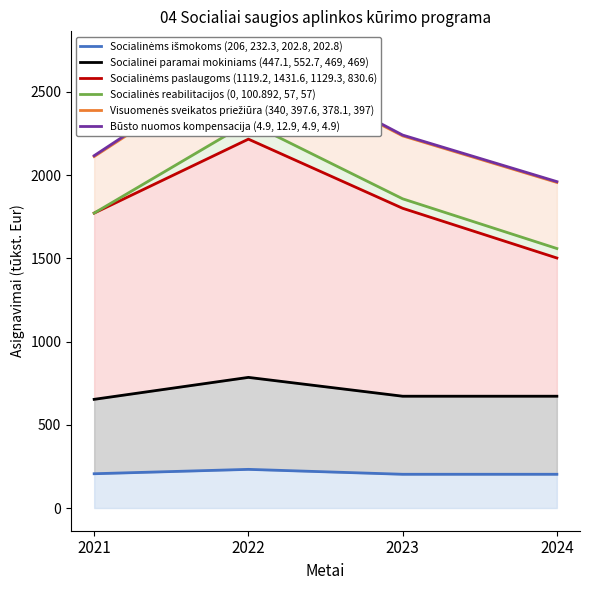

Reading left to right, transcribe all the data shown in this chart.

Socialinėms išmokoms (206, 232.3, 202.8, 202.8): 2021=206.0	2022=232.3	2023=202.8	2024=202.8
Socialinei paramai mokiniams (447.1, 552.7, 469, 469): 2021=653.1	2022=785.0	2023=671.8	2024=671.8
Socialinėms paslaugoms (1119.2, 1431.6, 1129.3, 830.6): 2021=1772.3	2022=2216.6	2023=1801.1	2024=1502.4
Socialinės reabilitacijos (0, 100.892, 57, 57): 2021=1772.3	2022=2317.5	2023=1858.1	2024=1559.4
Visuomenės sveikatos priežiūra (340, 397.6, 378.1, 397): 2021=2112.3	2022=2715.1	2023=2236.2	2024=1956.4
Būsto nuomos kompensacija (4.9, 12.9, 4.9, 4.9): 2021=2117.2	2022=2728.0	2023=2241.1	2024=1961.3